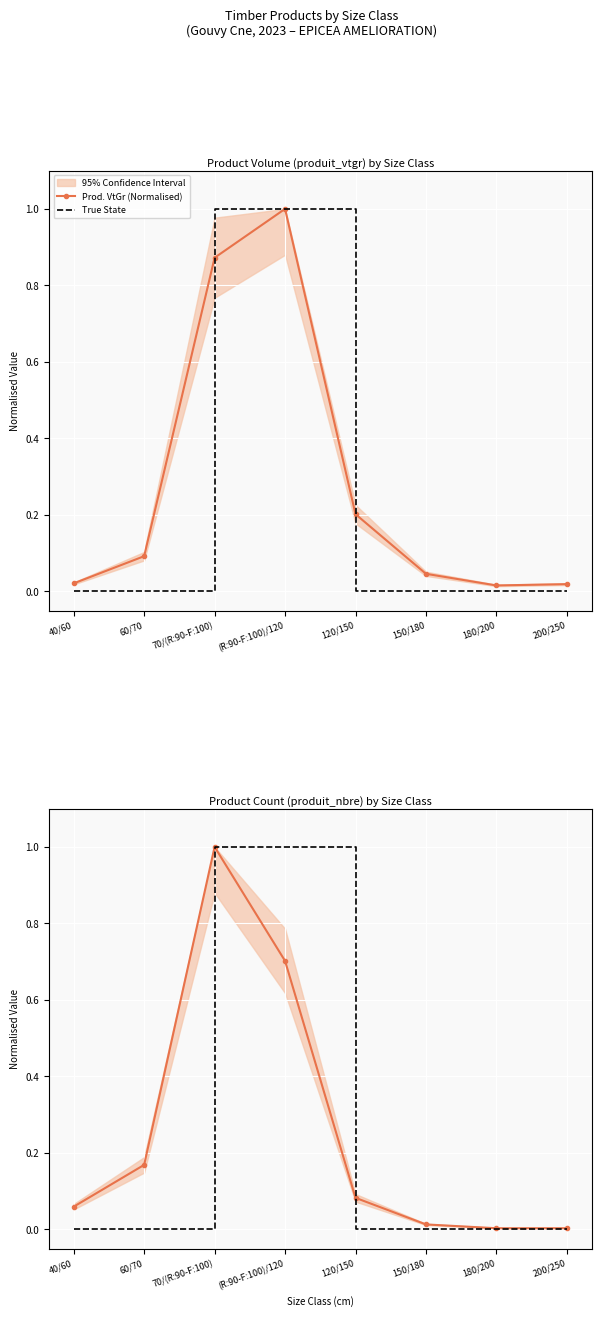

Reading left to right, transcribe all the data shown in this chart.

Prod. VtGr (Normalised): 40/60=0.0	60/70=0.1	70/(R:90-F:100)=0.9	(R:90-F:100)/120=1.0	120/150=0.2	150/180=0.0	180/200=0.0	200/250=0.0
True State: 40/60=0.0	60/70=0.0	70/(R:90-F:100)=1.0	(R:90-F:100)/120=1.0	120/150=0.0	150/180=0.0	180/200=0.0	200/250=0.0
Prod. Nbre (Normalised): 40/60=0.1	60/70=0.2	70/(R:90-F:100)=1.0	(R:90-F:100)/120=0.7	120/150=0.1	150/180=0.0	180/200=0.0	200/250=0.0